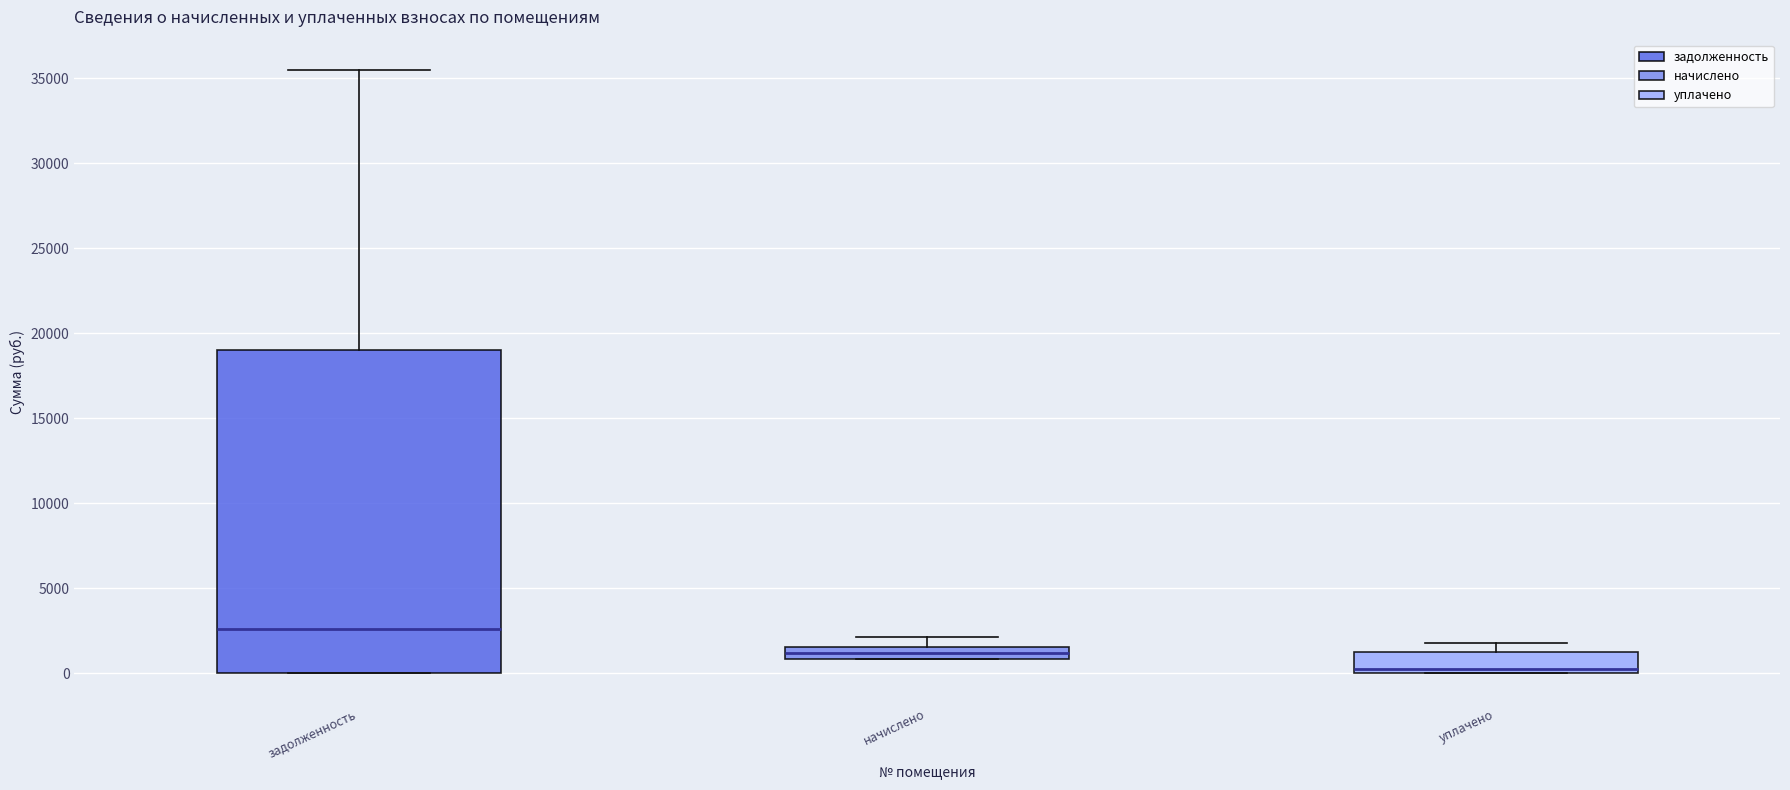

Which box's median line is the highest?

задолженность